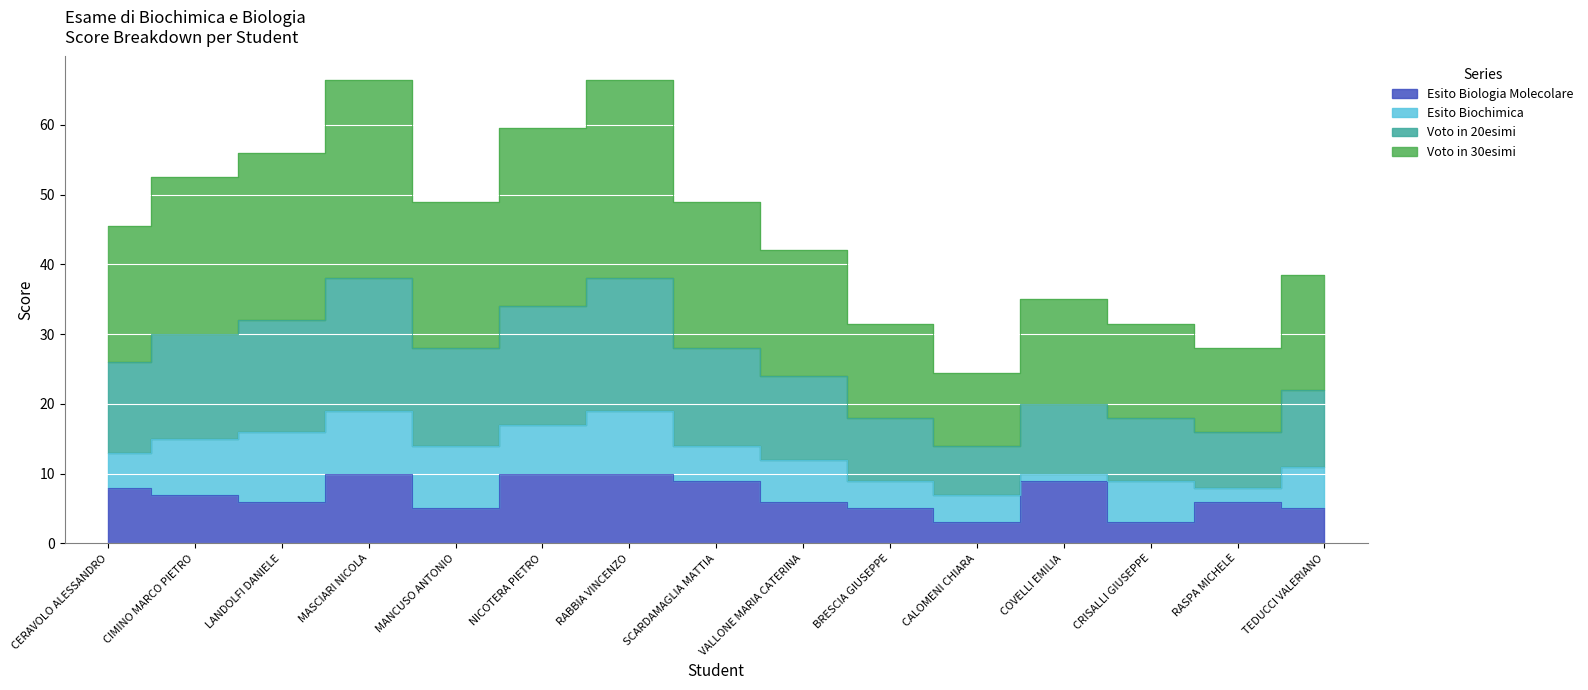

What is the difference between the second highest and second lowest values in the Esito Biologia Molecolare series?

7.0